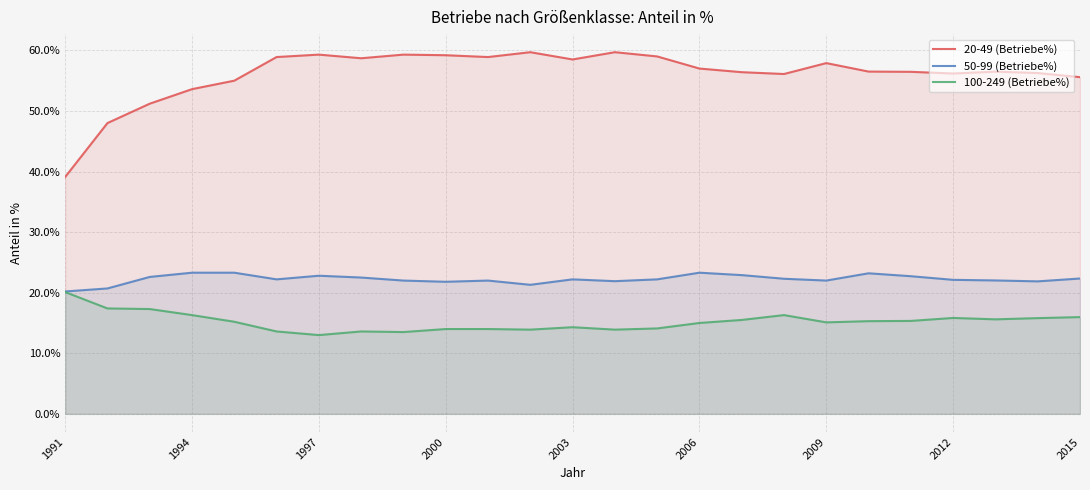

List the series in order of their peak value, lowest first.

100-249 (Betriebe%), 50-99 (Betriebe%), 20-49 (Betriebe%)